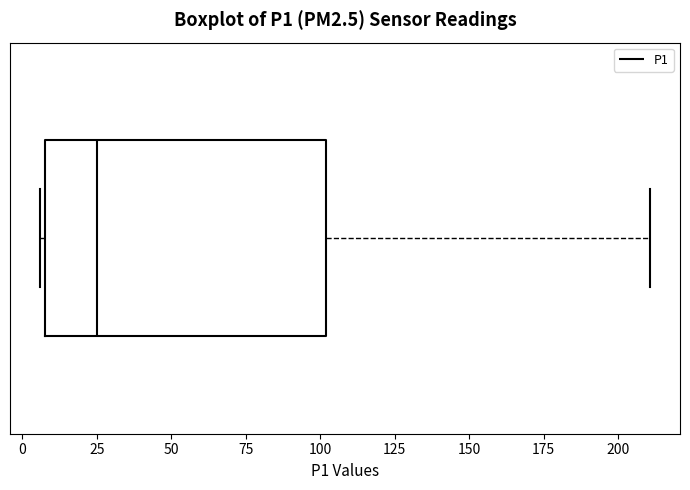

Transcribe this box plot: give where the median line is, the range the box spans, and where the two whiskers end, as read against the x-axis. The values are not printed on the chart, so give them approximately, as read against the axis.

median 25, box 10 to 100, whiskers 5 to 210